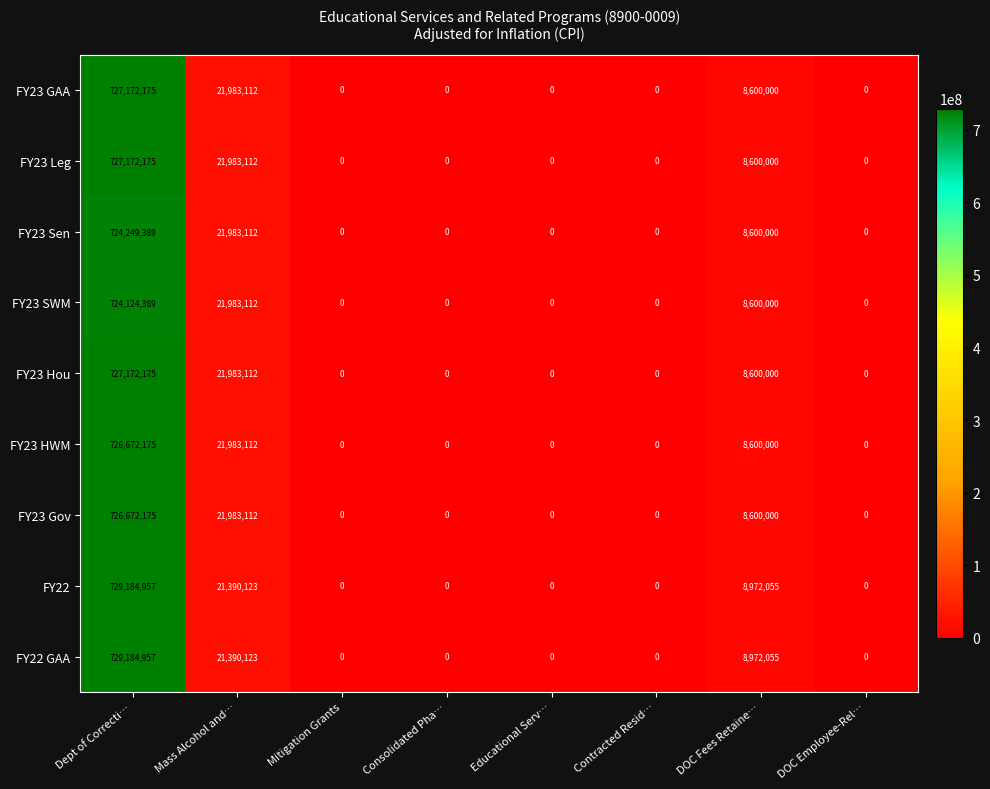

Which category has the highest value in the FY22 series?

Dept of Correcti…